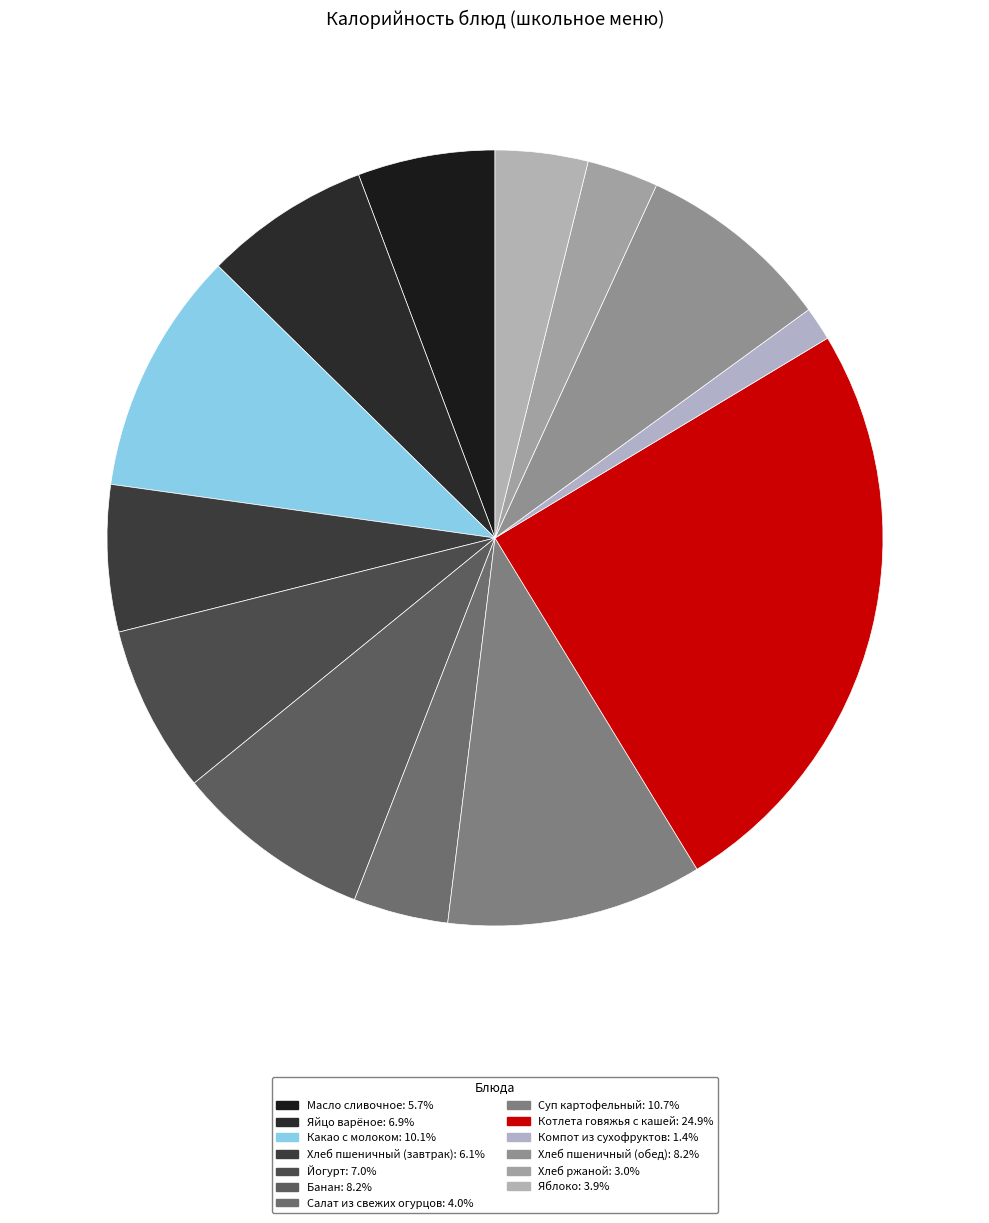

What percentage is the Хлеб пшеничный (обед) slice, to the nearest percent?

8%